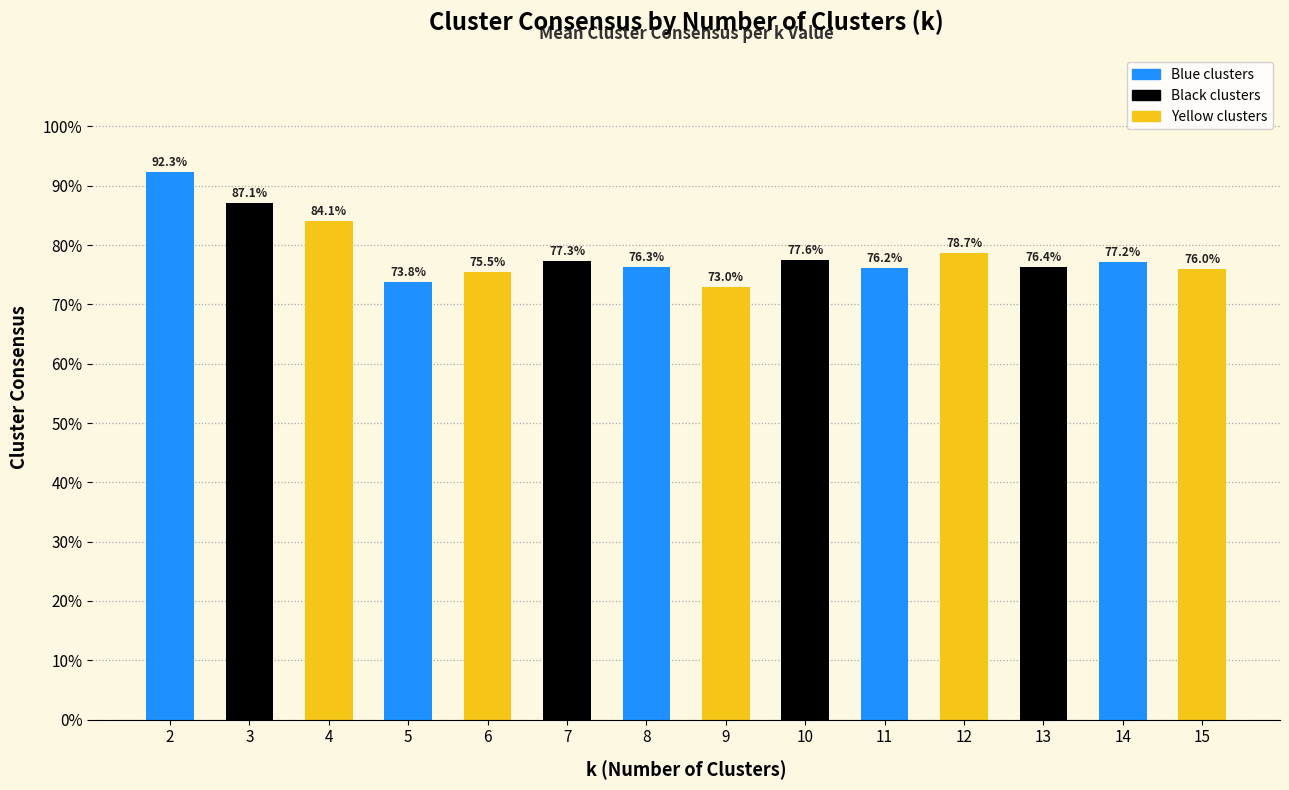

What is the change in value from 4 to 10?

-0.1